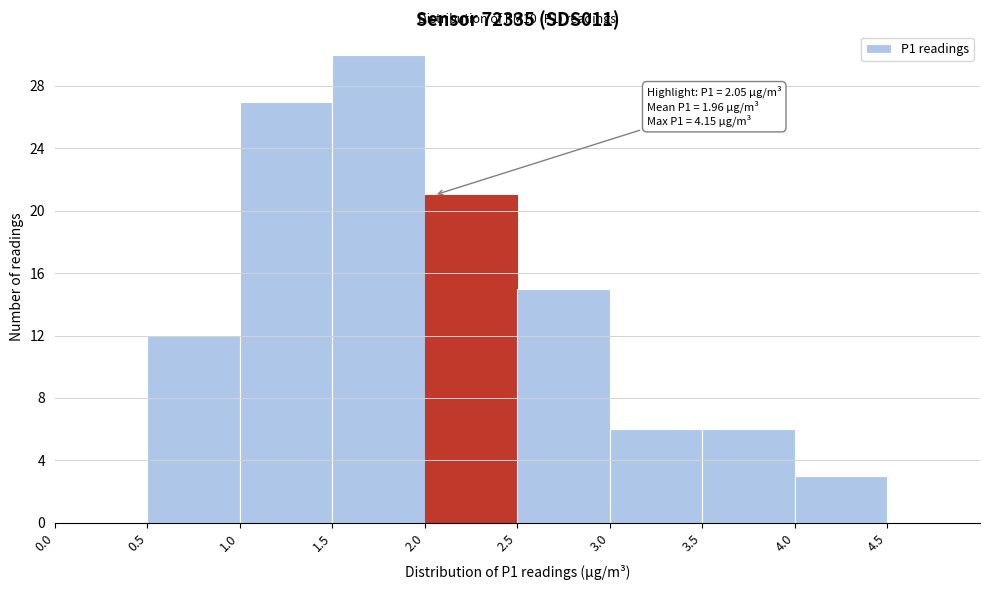

Which range on the x-axis has the tallest bar?

1.5 to 2.0